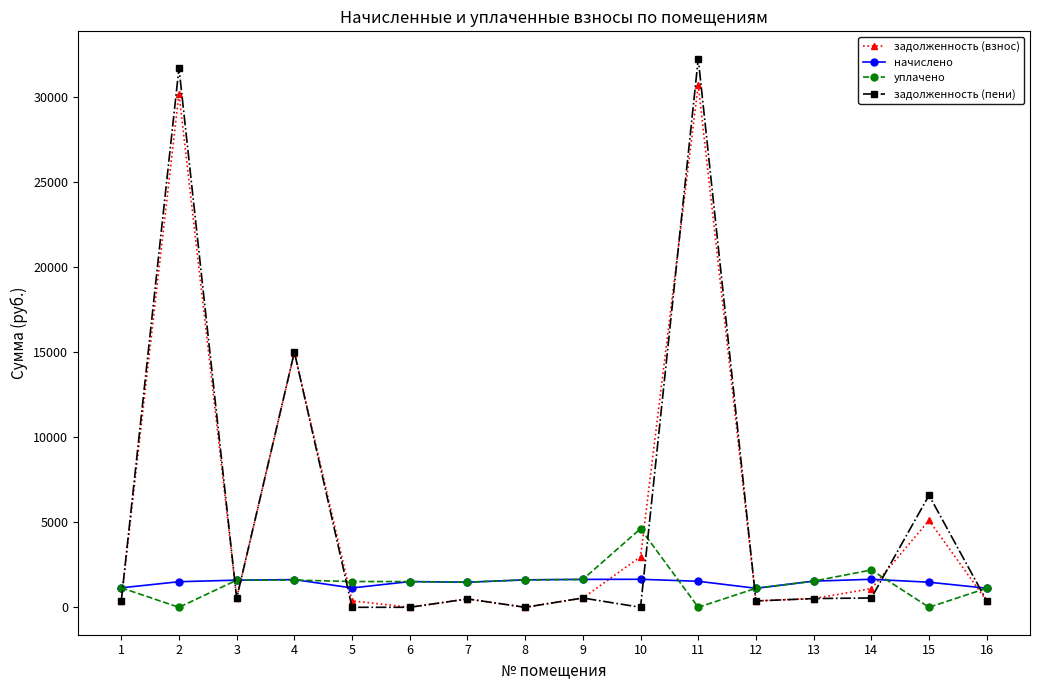

Is the value of задолженность (взнос) at 6 greater than the value of задолженность (пени) at 4?

No